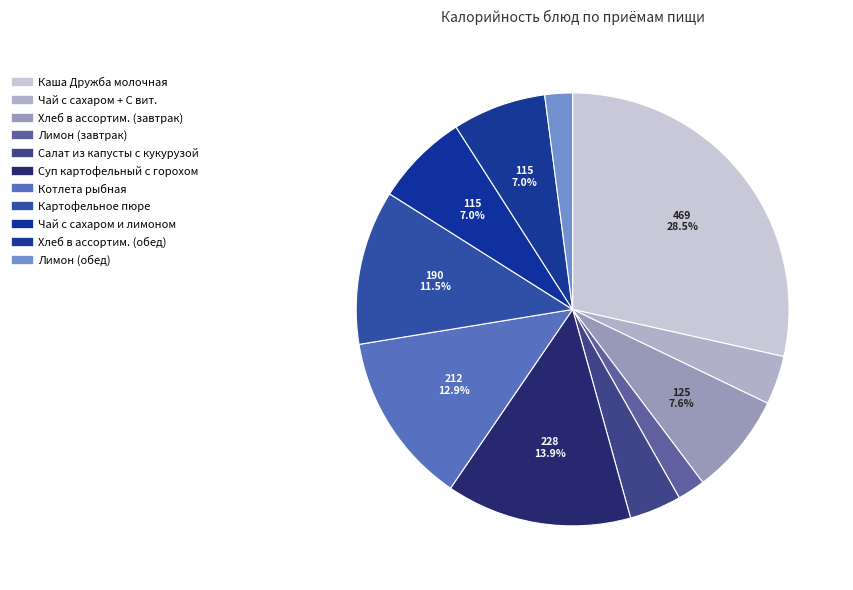

Count the number of slices in the pie.

11